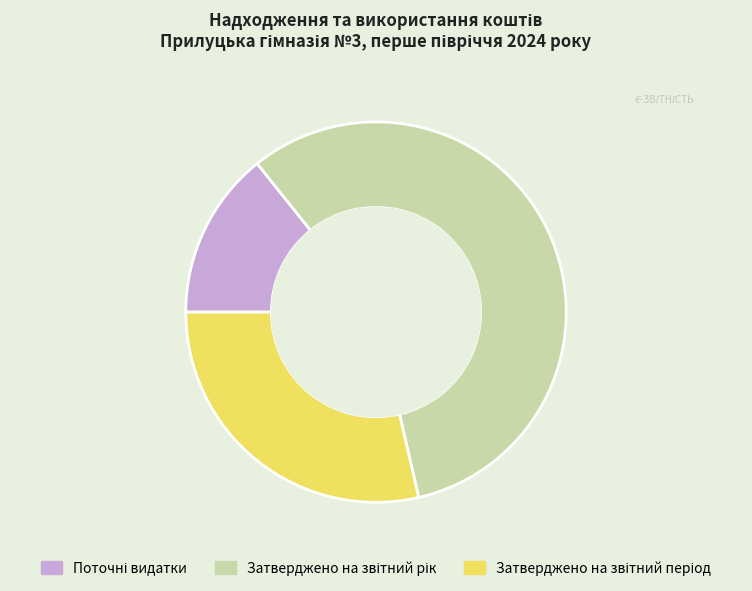

What is the total percentage of Поточні видатки and Затверджено на звітний рік?

71.4%